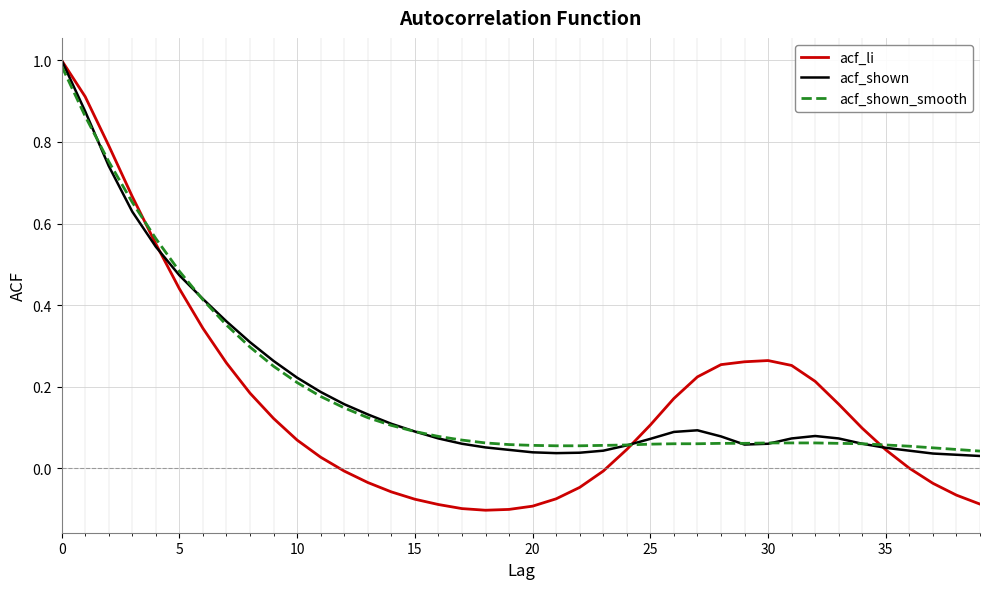

Which series has the largest range (max minus min)?

acf_li